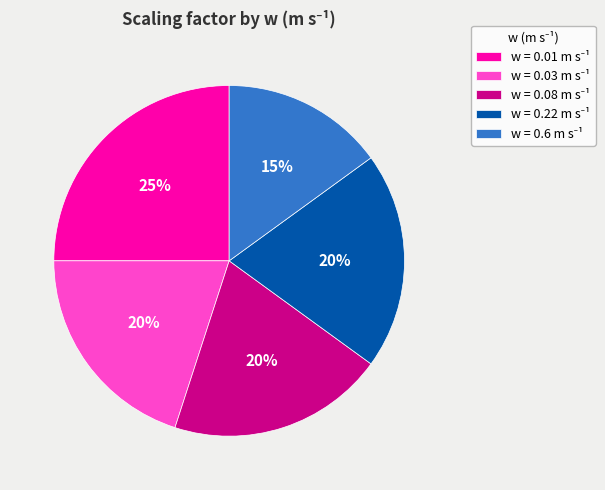

Count the number of slices in the pie.

5